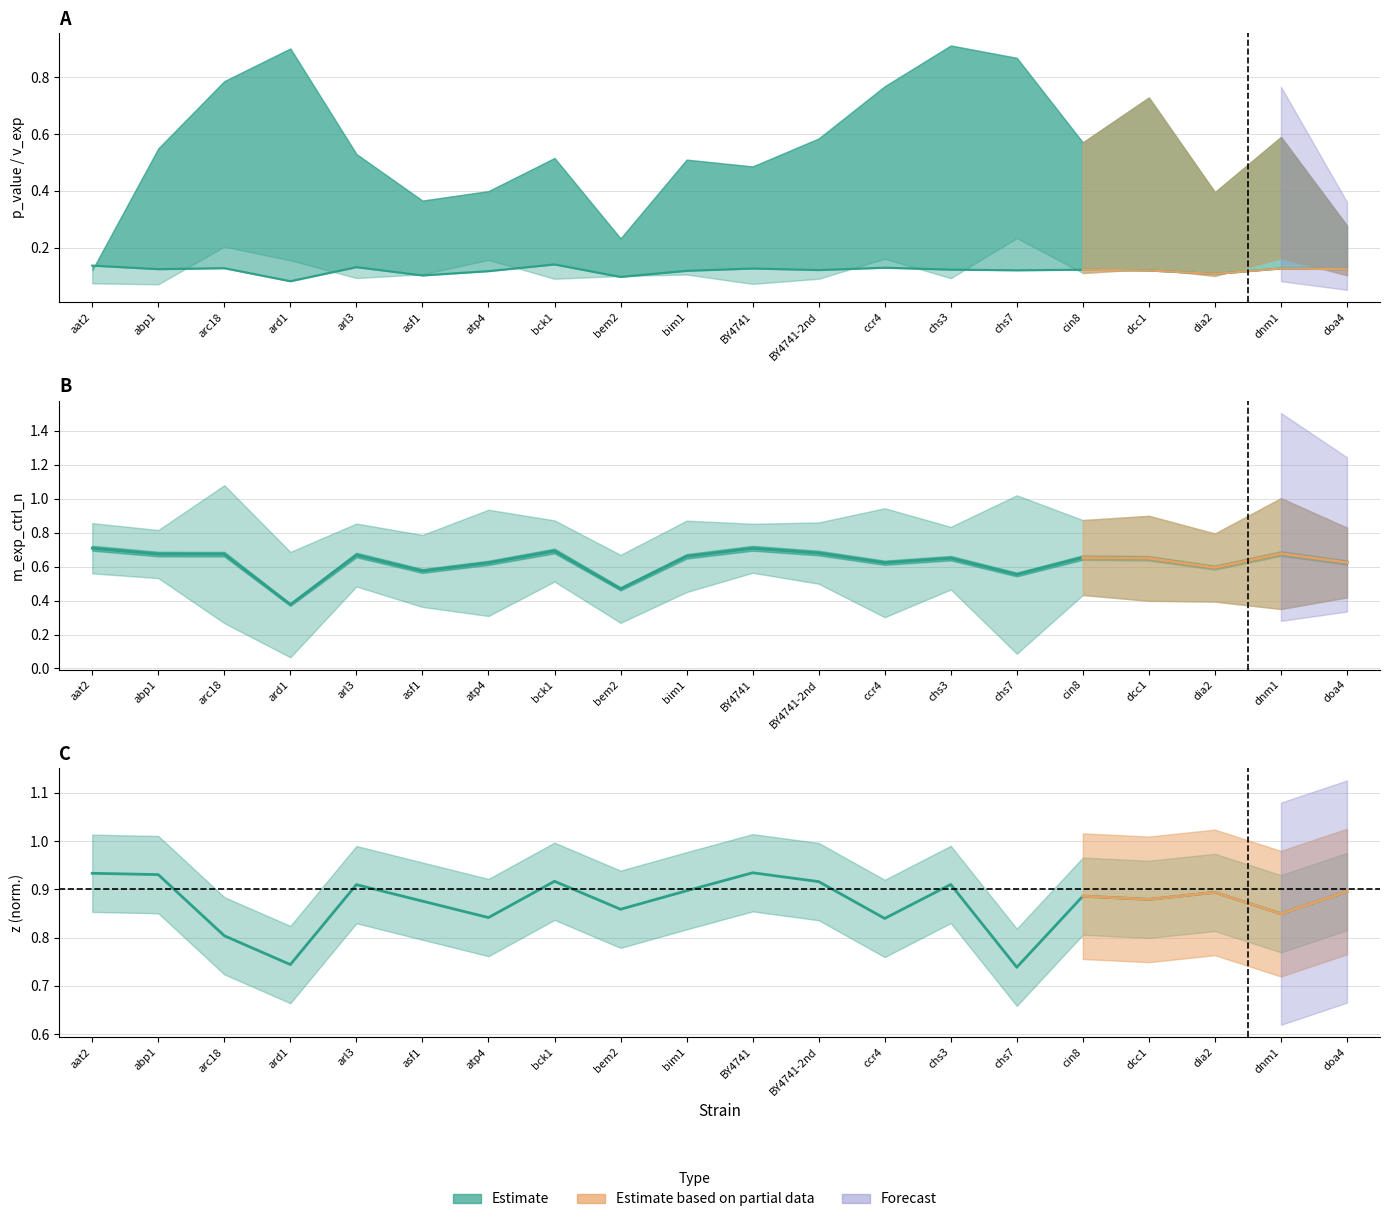

What is the spread (max minus min) of values at aat2?

0.8